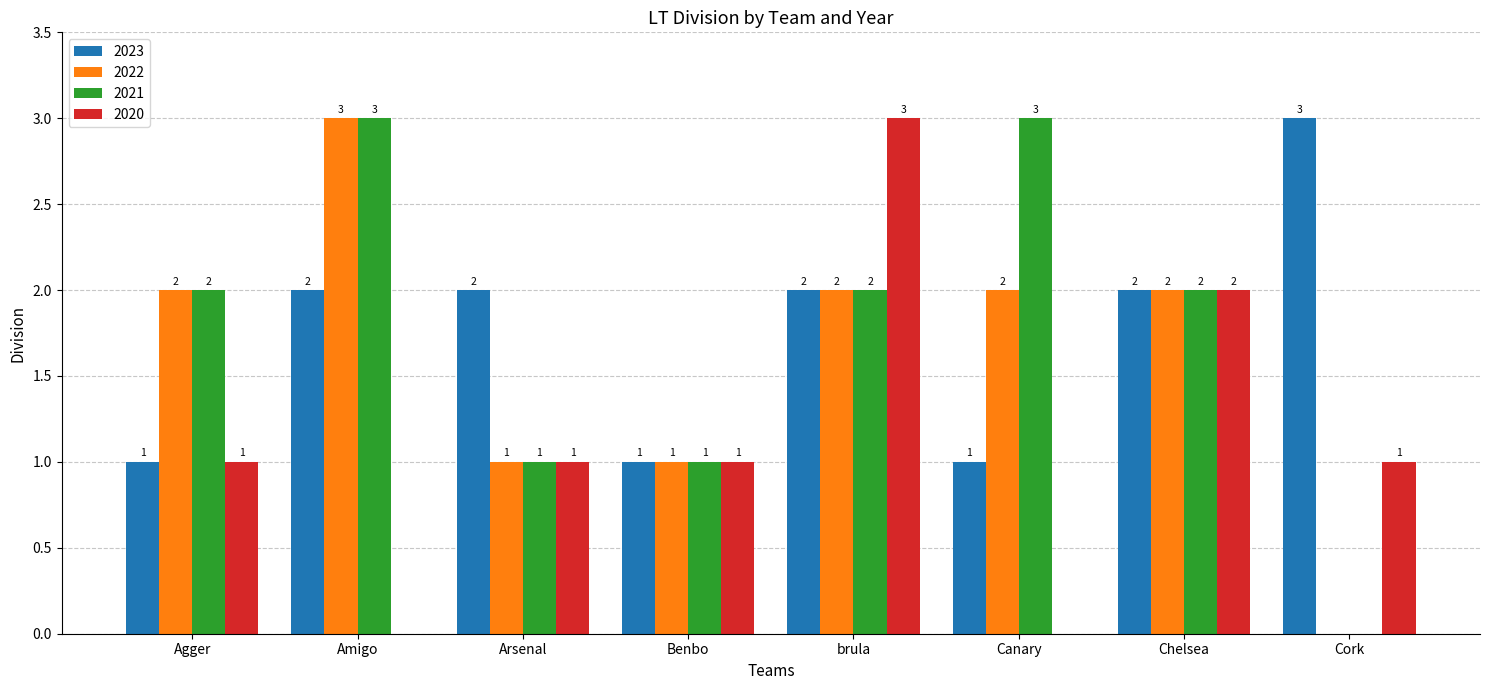

How many distinct data groups are displayed?

4